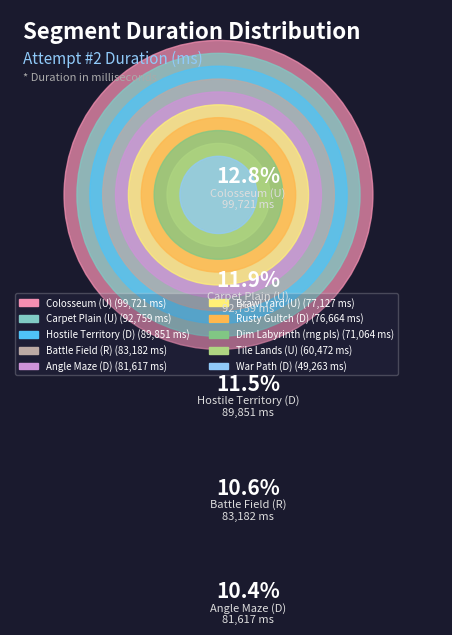

Is there any slice that represents more than half of the pie?

No